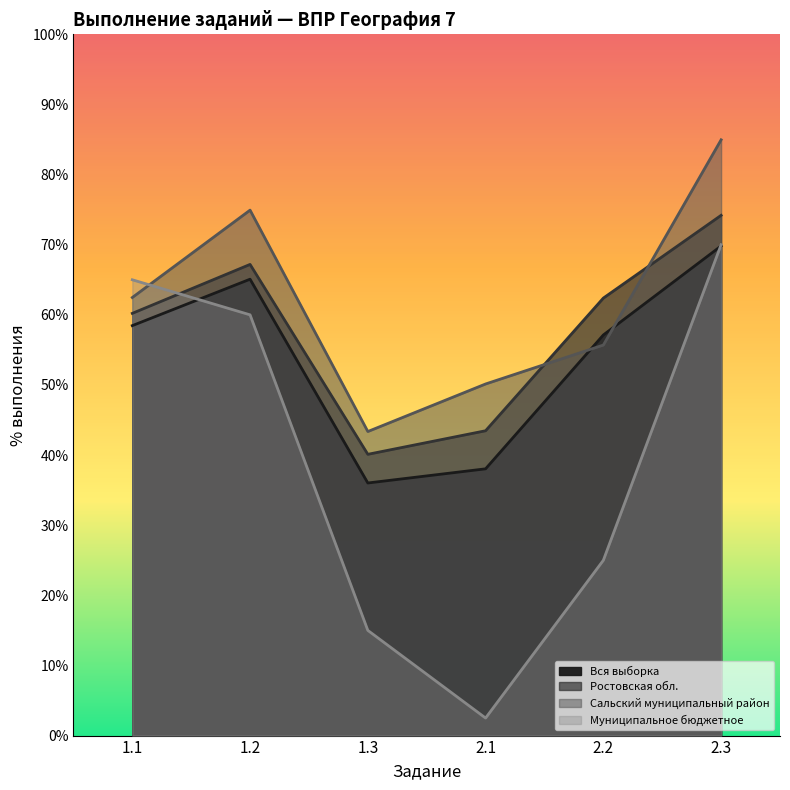

Which series has the widest spread of values?

Муниципальное бюджетное